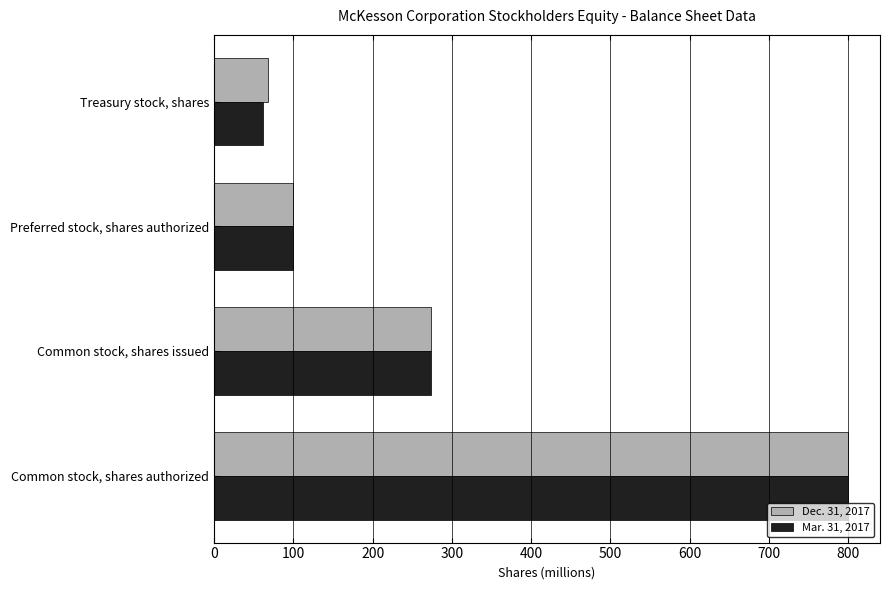

True or false: Dec. 31, 2017 has a value of 329 at Common stock, shares authorized.

False